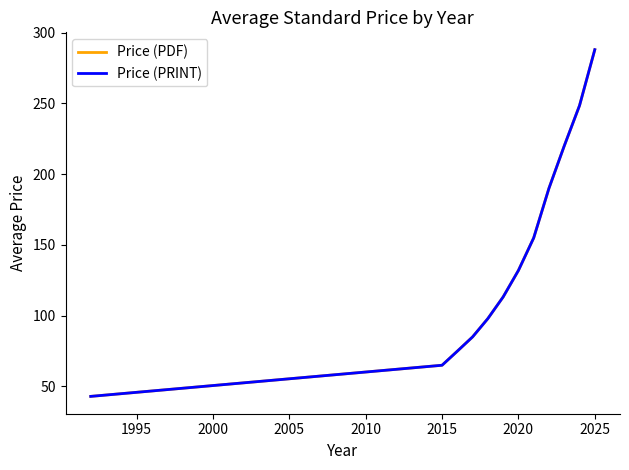

What is the difference between the second highest and minimum values in the Price (PDF) series?

205.5